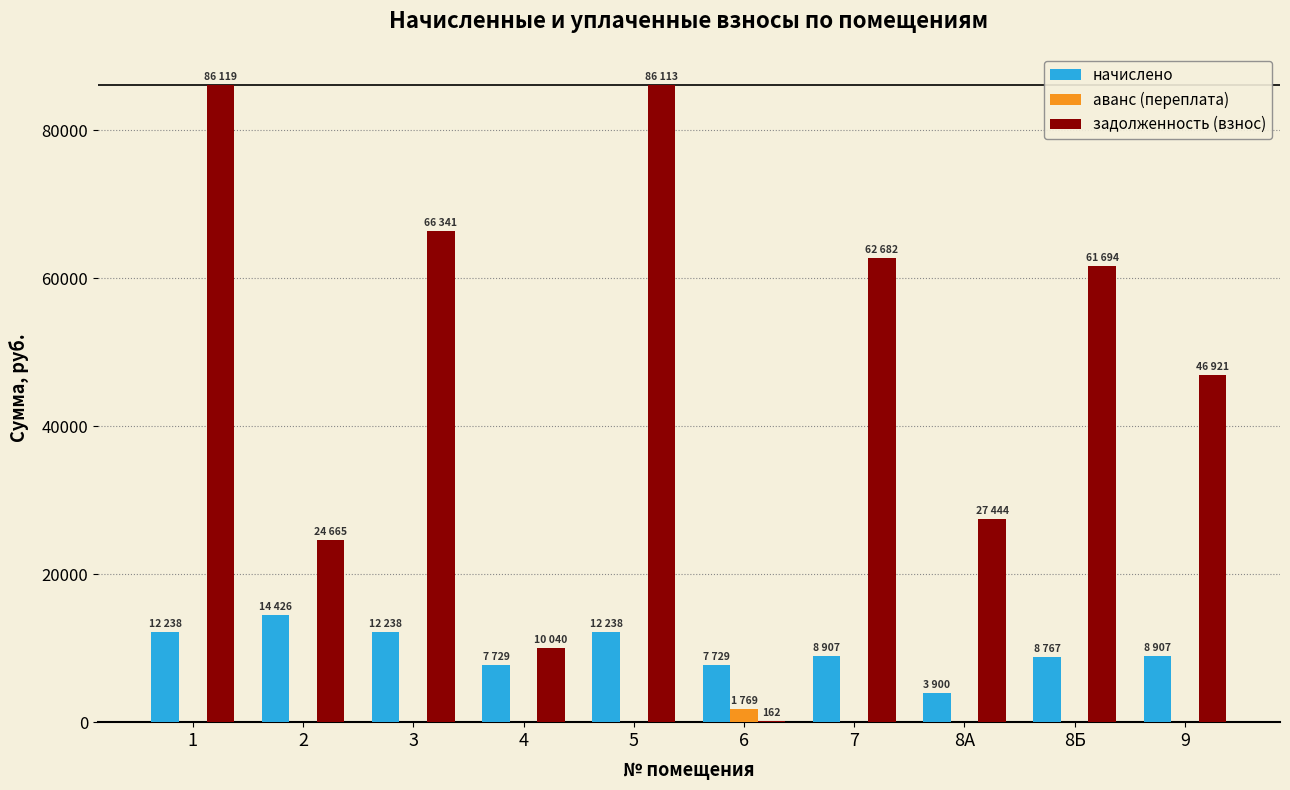

The value of аванс (переплата) at 5 is 0.0. True or false?

True